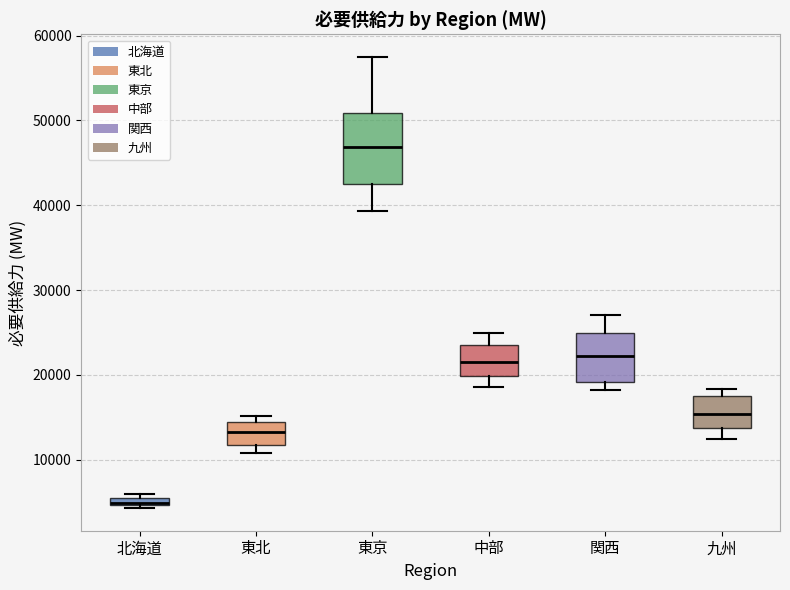

Comparing the boxes themselves (not the whiskers), which one is the tallest?

東京